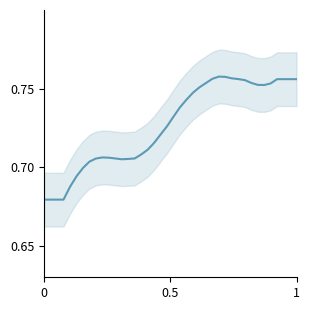

Reading left to right, list all the values displayed in this chart.

0.7	0.7	0.7	0.7	0.7	0.7	0.7	0.7	0.7	0.7	0.7	0.7	0.7	0.7	0.7	0.7	0.7	0.7	0.7	0.7	0.7	0.7	0.7	0.7	0.8	0.8	0.8	0.8	0.8	0.8	0.8	0.8	0.8	0.8	0.8	0.8	0.8	0.8	0.8	0.8